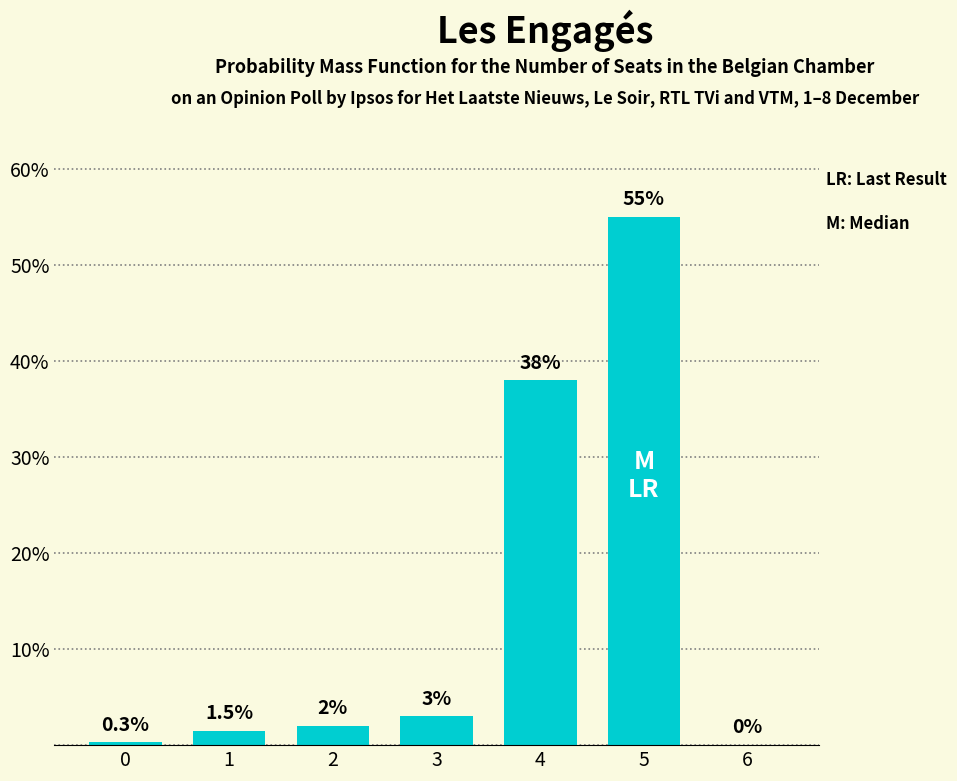

How many values are above zero?

6